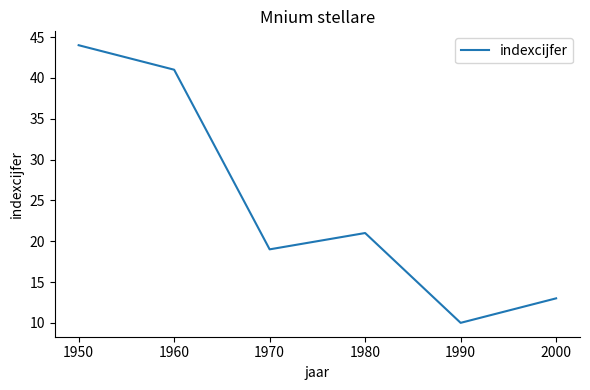

At which category does the data reach its first local peak?

1980